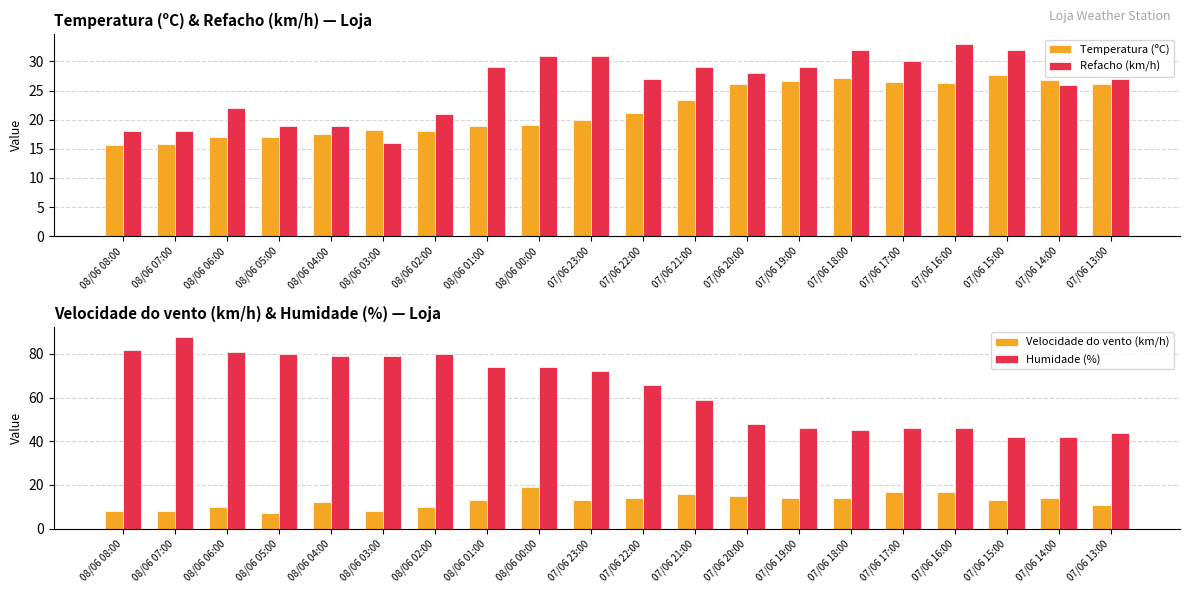

Is the value of Refacho (km/h) at 08/06 06:00 greater than the value of Temperatura (ºC) at 08/06 03:00?

Yes